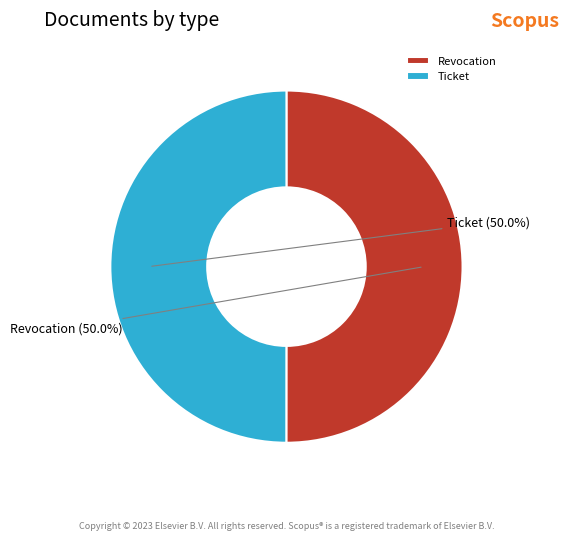

The Ticket slice represents 63% of the pie. True or false?

False